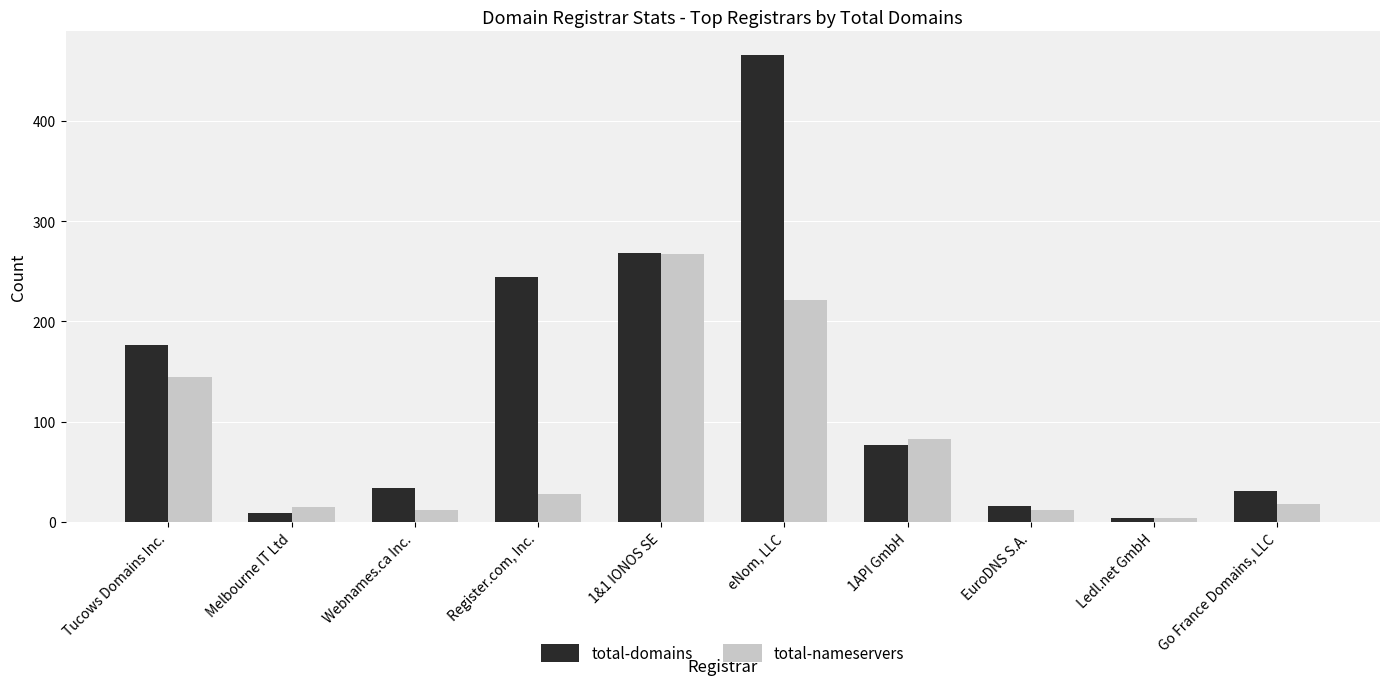

What is the label of the 4th bar from the right?

1API GmbH